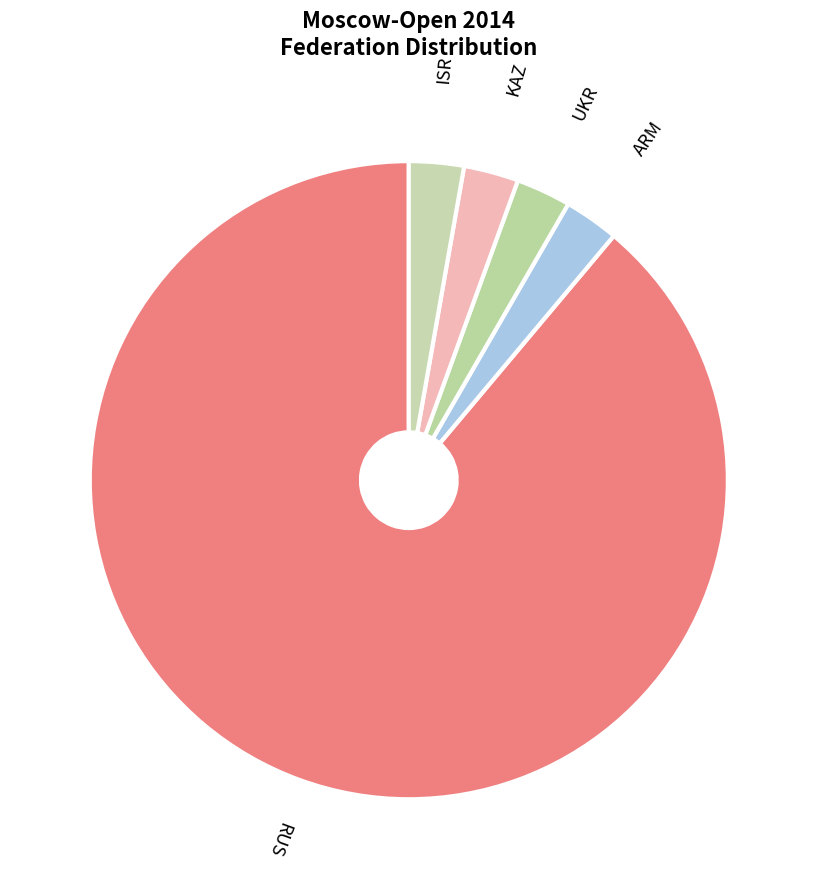

Does any single category account for the majority?

Yes